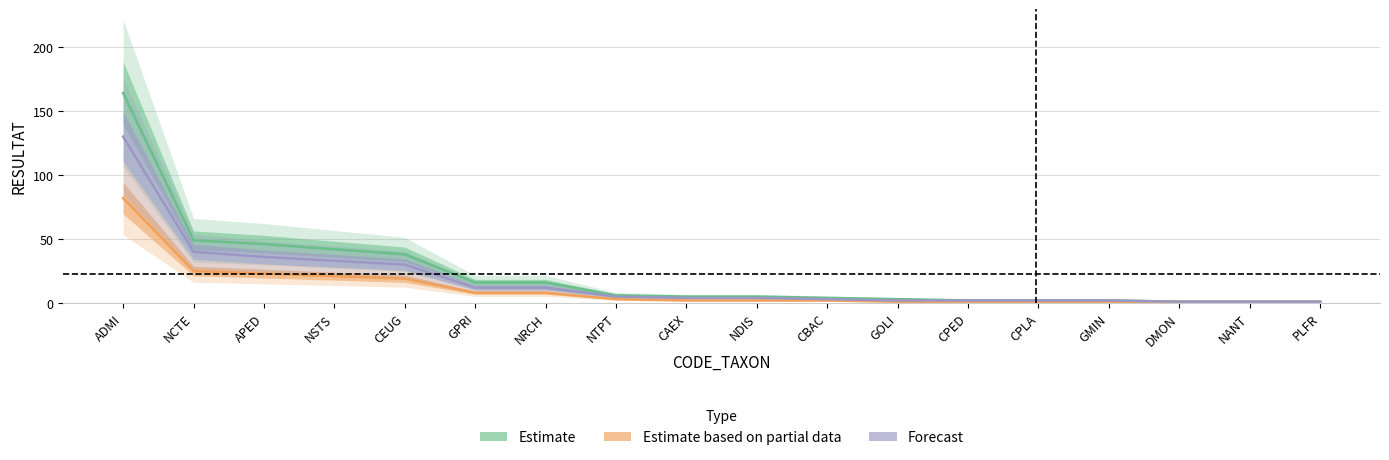

Is this an area chart (filled region under the line)?

No